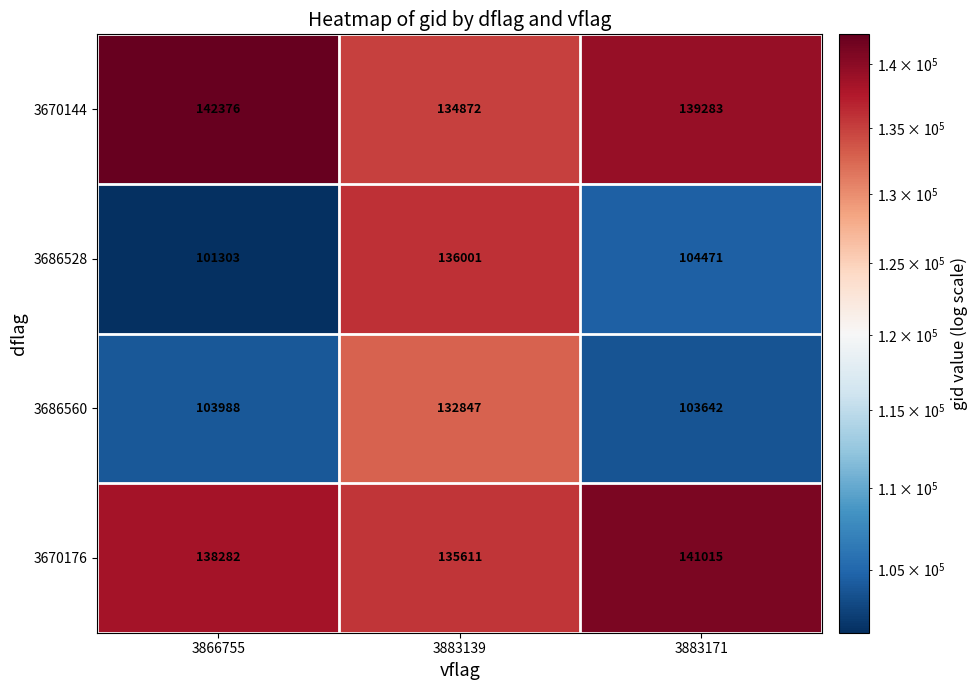

Where is 3686560 nearest to the value 118244?

3866755